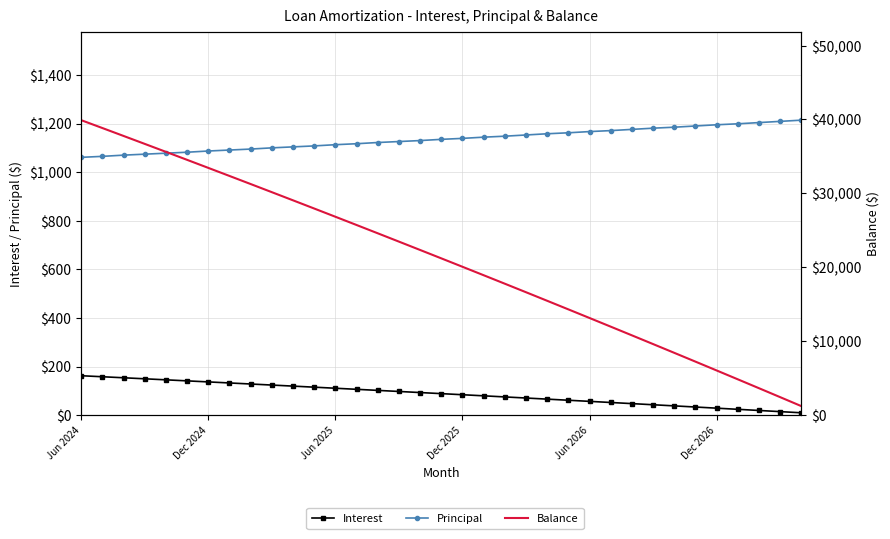

The Balance series shows 26843.0 at Jun 2025. True or false?

True